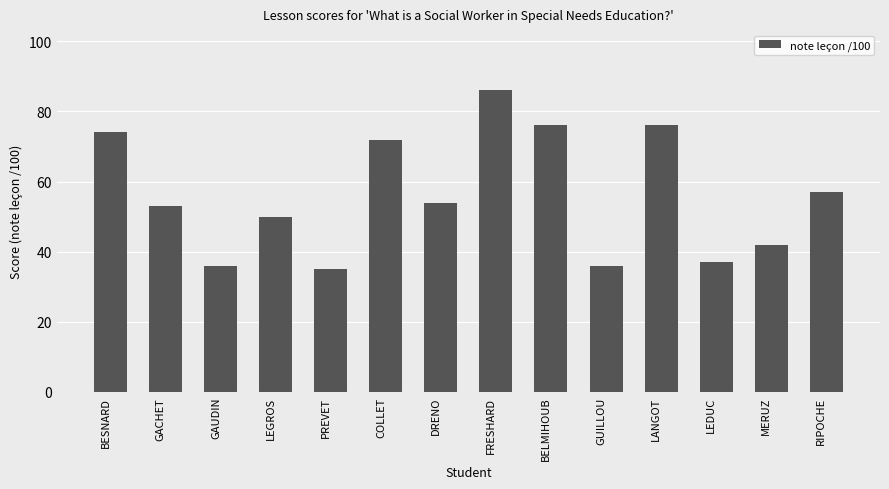

What is the value of the 3rd bar from the left?

36